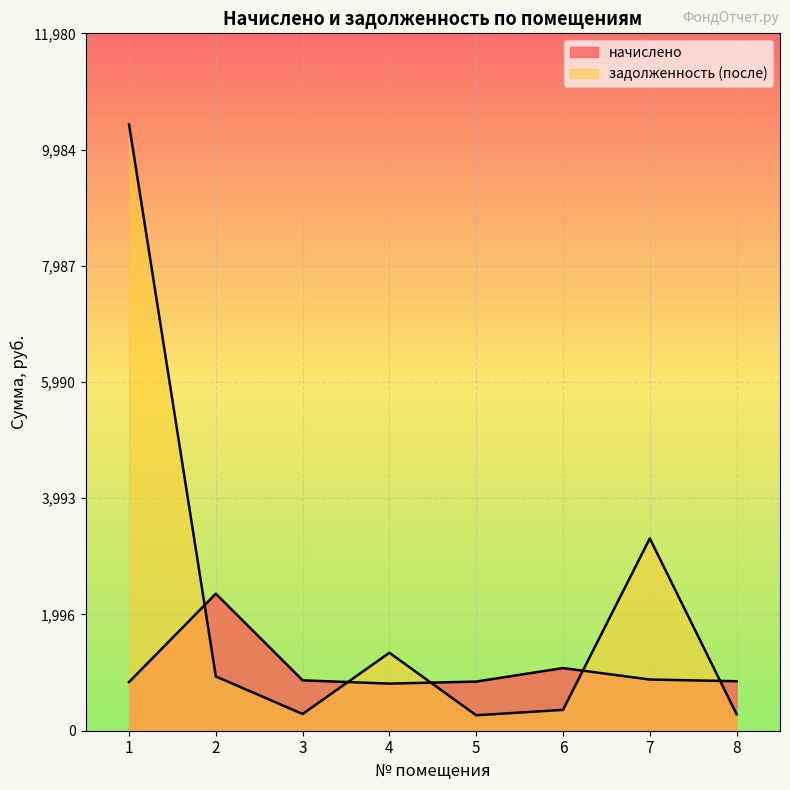

The начислено series shows 879.5 at 7. True or false?

True